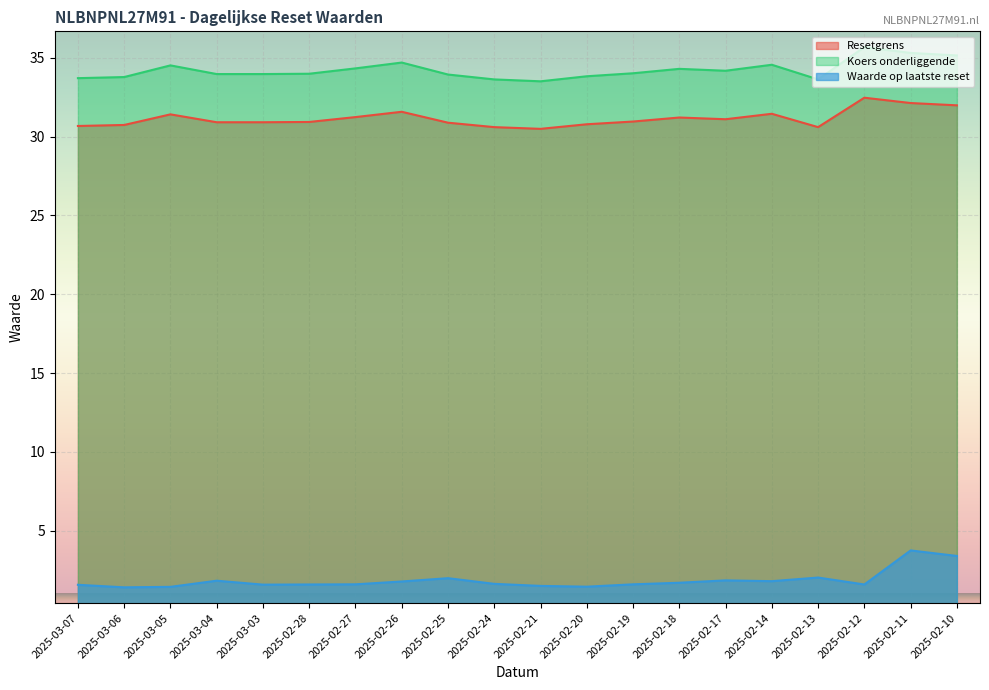

At which label does Waarde op laatste reset reach its minimum?

2025-03-06